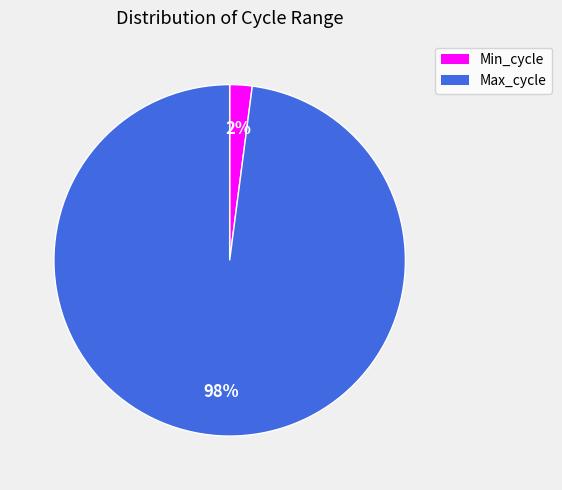

How many slices are in this pie chart?

2